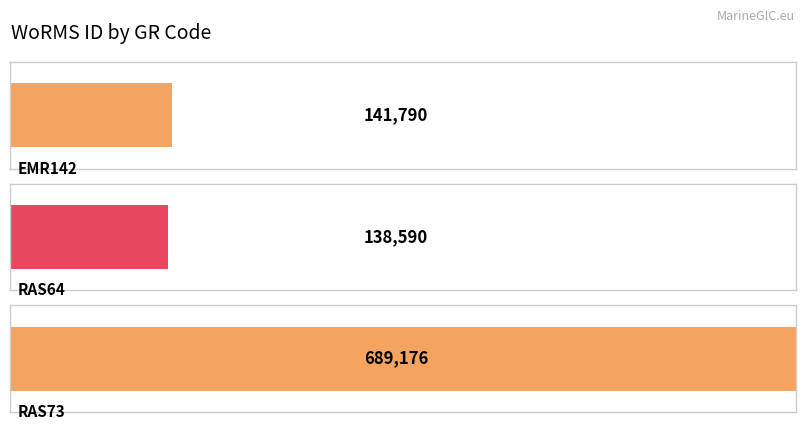

True or false: the data shows 1199478 at RAS73.

False